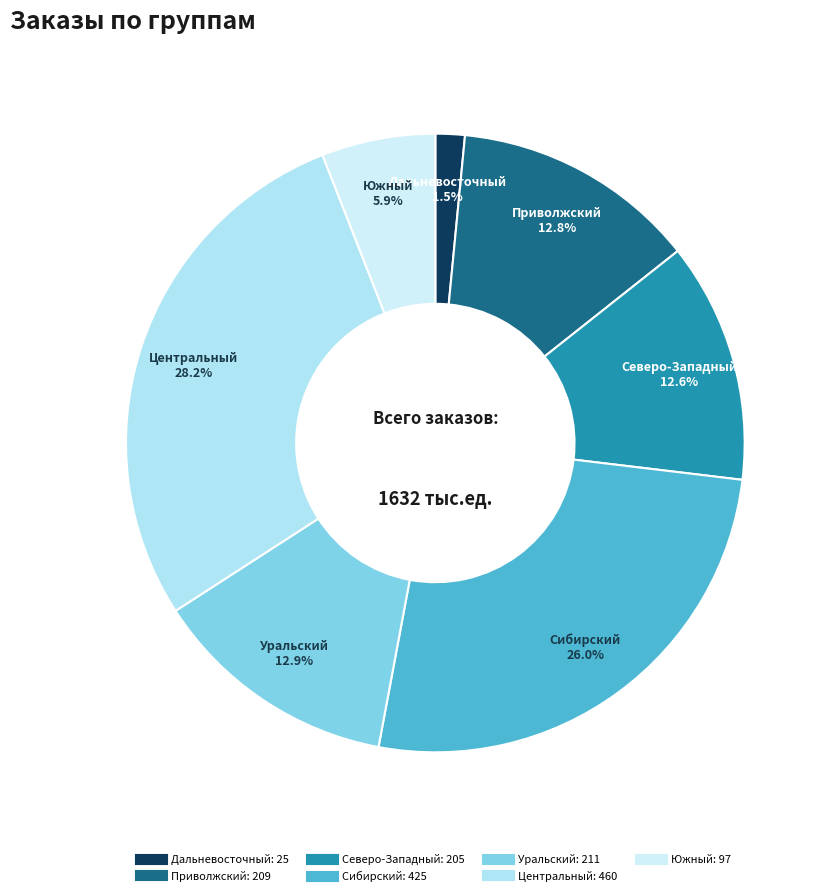

Which category has the biggest portion of the pie?

Центральный